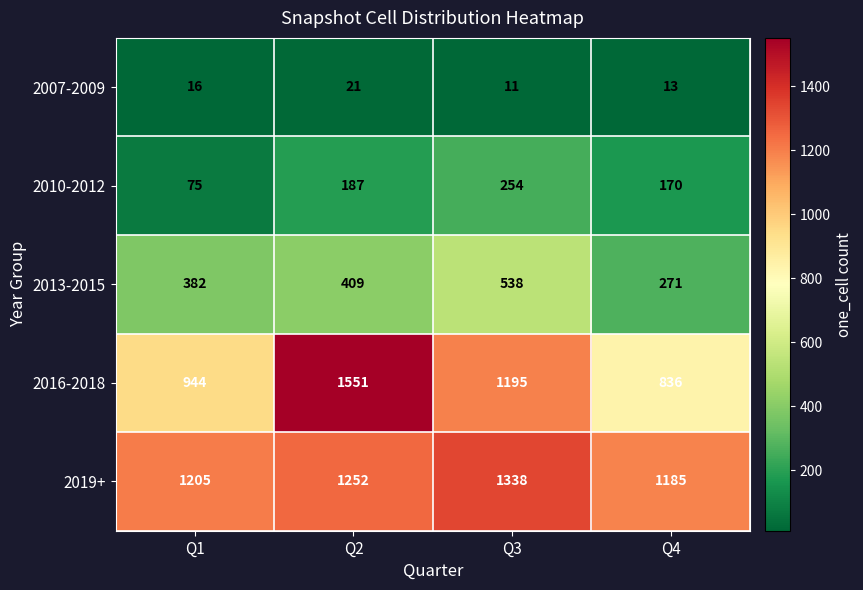

Which series has the largest total across all categories?

2019+